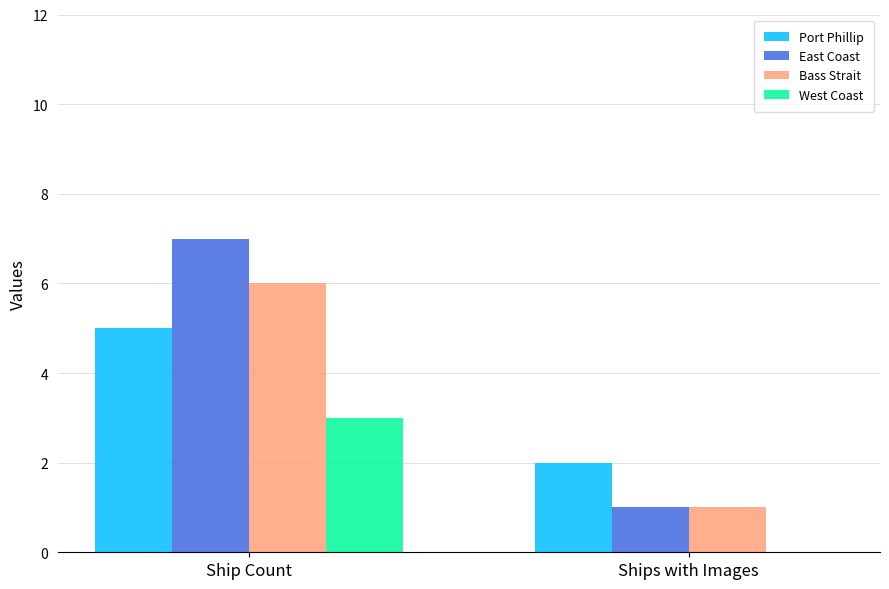

How many groups of bars are there?

2